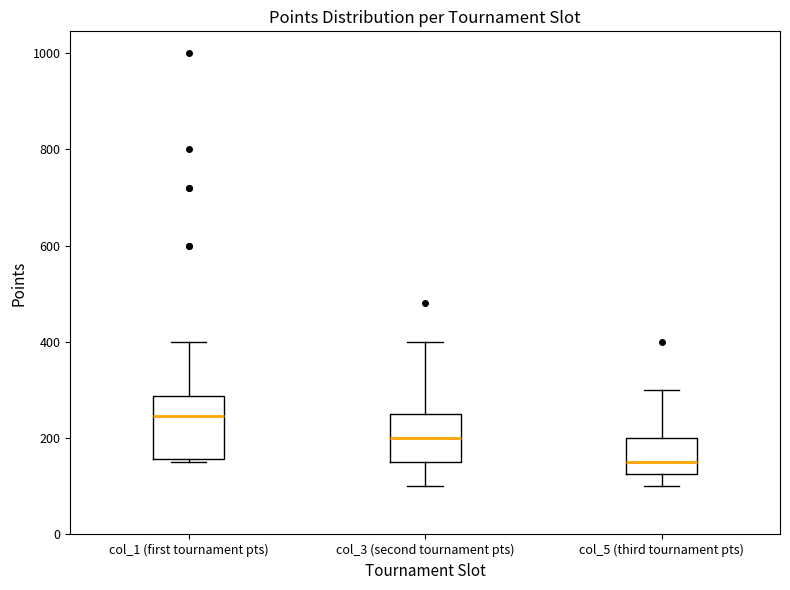

Which box's median line is the highest?

col_1 (first tournament pts)